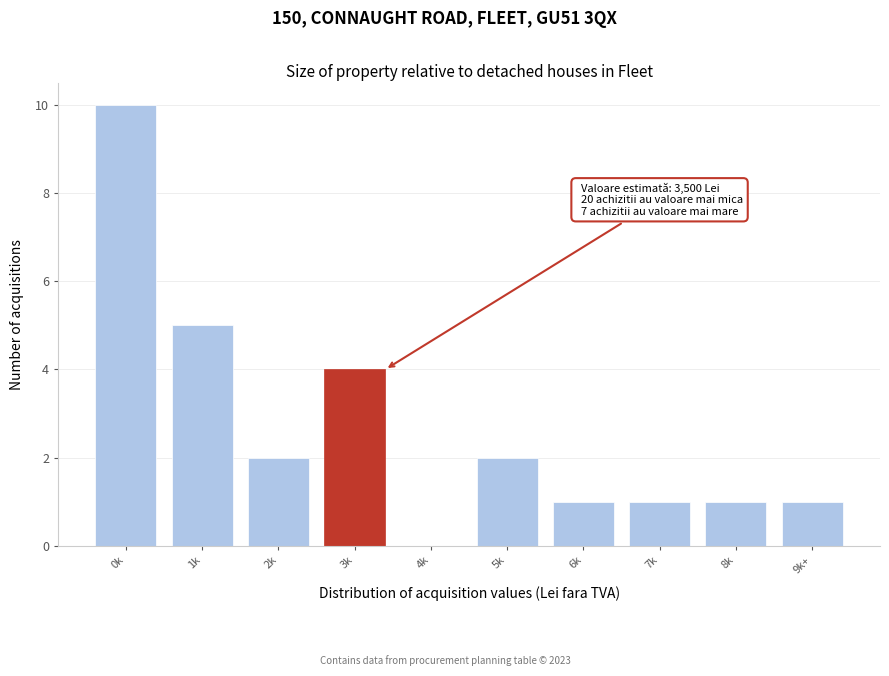

Reading left to right, transcribe all the data shown in this chart.

0k=10	1k=5	2k=2	3k=4	4k=0	5k=2	6k=1	7k=1	8k=1	9k+=1